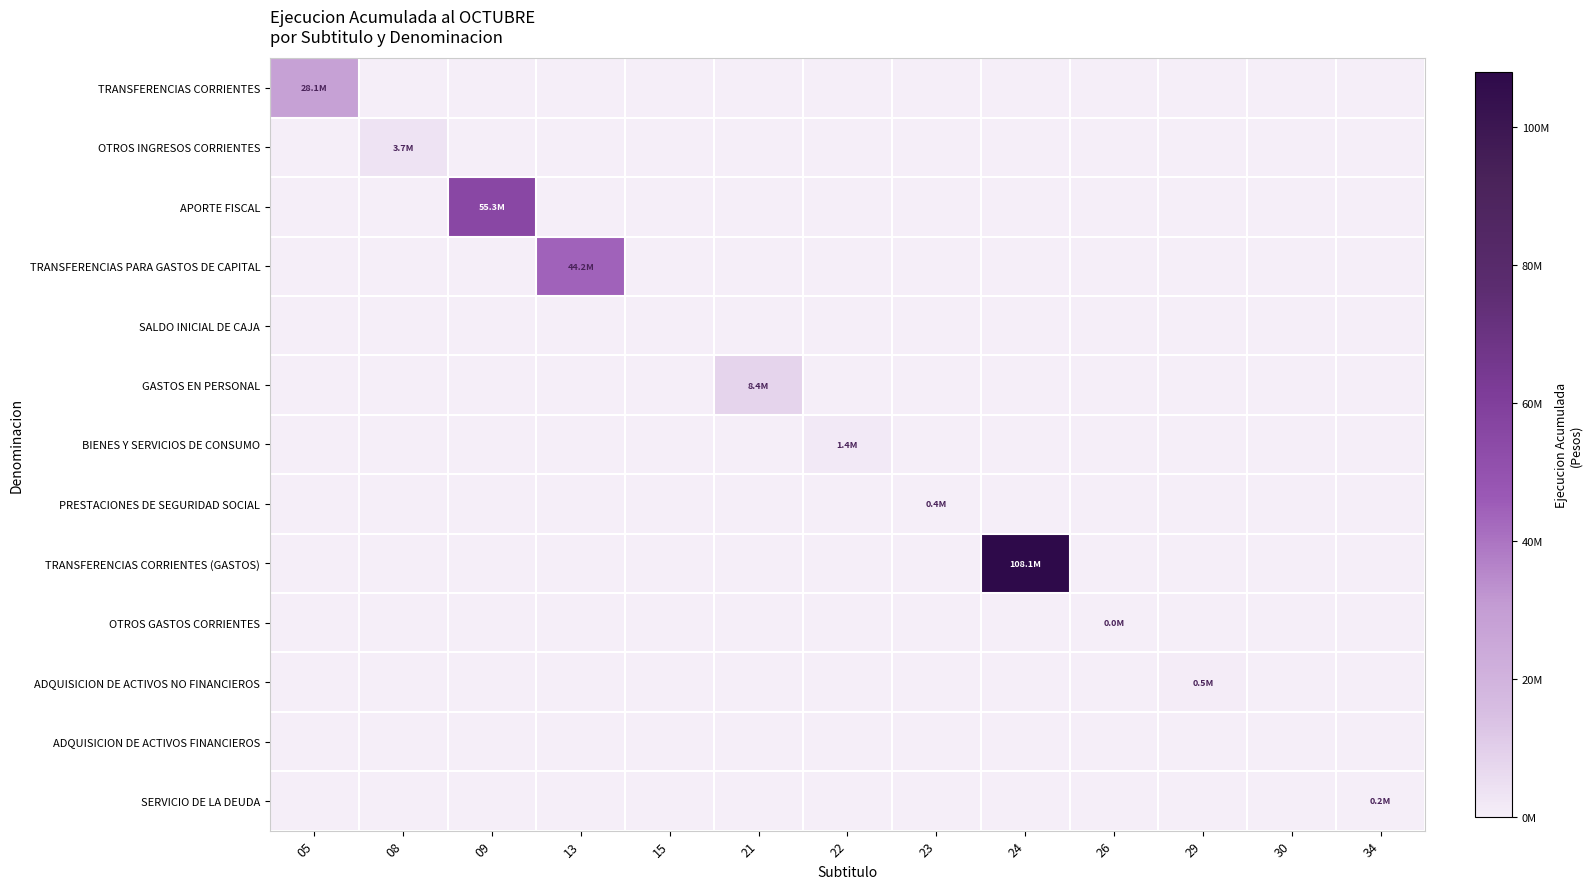

Rank the series by their maximum value, from lowest to highest.

SALDO INICIAL DE CAJA, ADQUISICION DE ACTIVOS FINANCIEROS, OTROS GASTOS CORRIENTES, SERVICIO DE LA DEUDA, PRESTACIONES DE SEGURIDAD SOCIAL, ADQUISICION DE ACTIVOS NO FINANCIEROS, BIENES Y SERVICIOS DE CONSUMO, OTROS INGRESOS CORRIENTES, GASTOS EN PERSONAL, TRANSFERENCIAS CORRIENTES, TRANSFERENCIAS PARA GASTOS DE CAPITAL, APORTE FISCAL, TRANSFERENCIAS CORRIENTES (GASTOS)